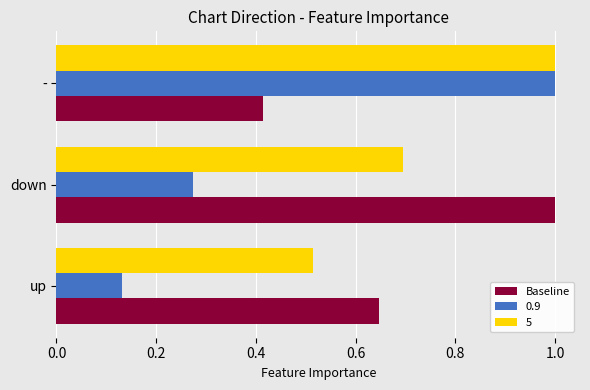

True or false: 5 has a value of 1.4 at -.

False